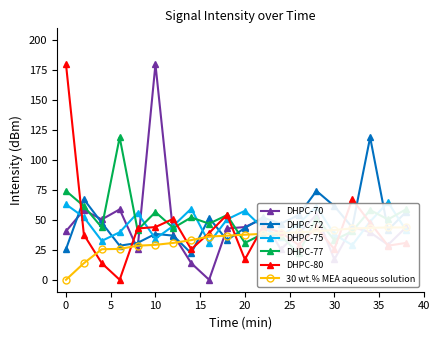

What is the difference between the maximum and minimum values in the DHPC-72 series?

96.9